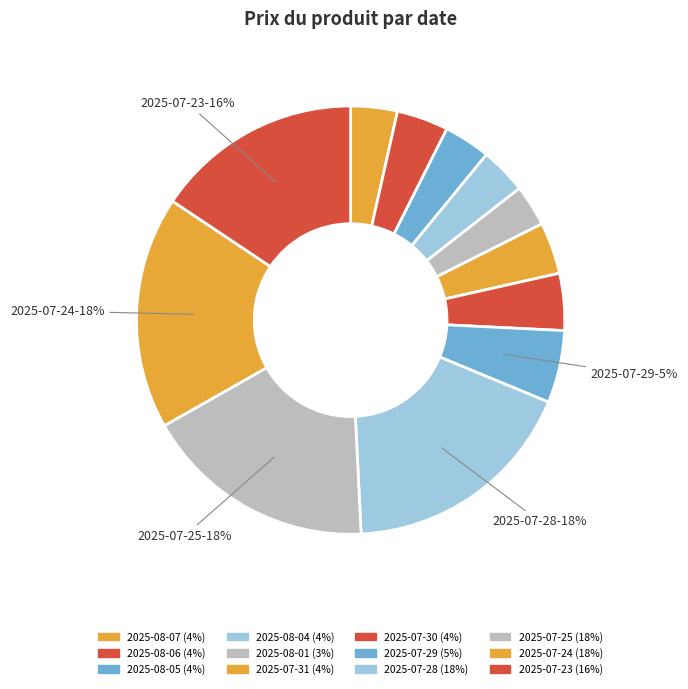

Does 2025-07-28 represent more than half of the total?

No